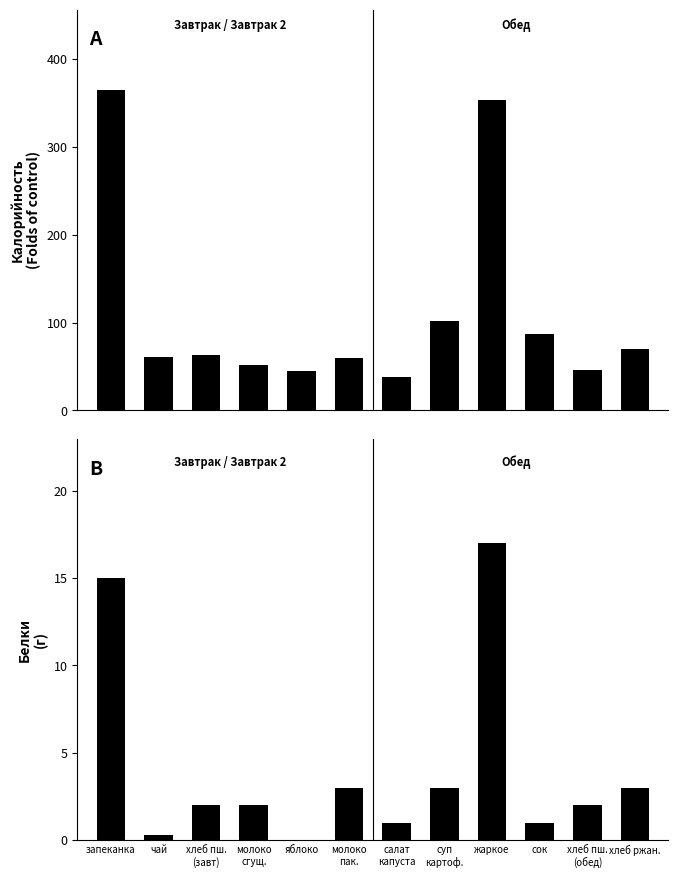

Between чай and хлеб пш.
(завт), which is larger?

хлеб пш.
(завт)